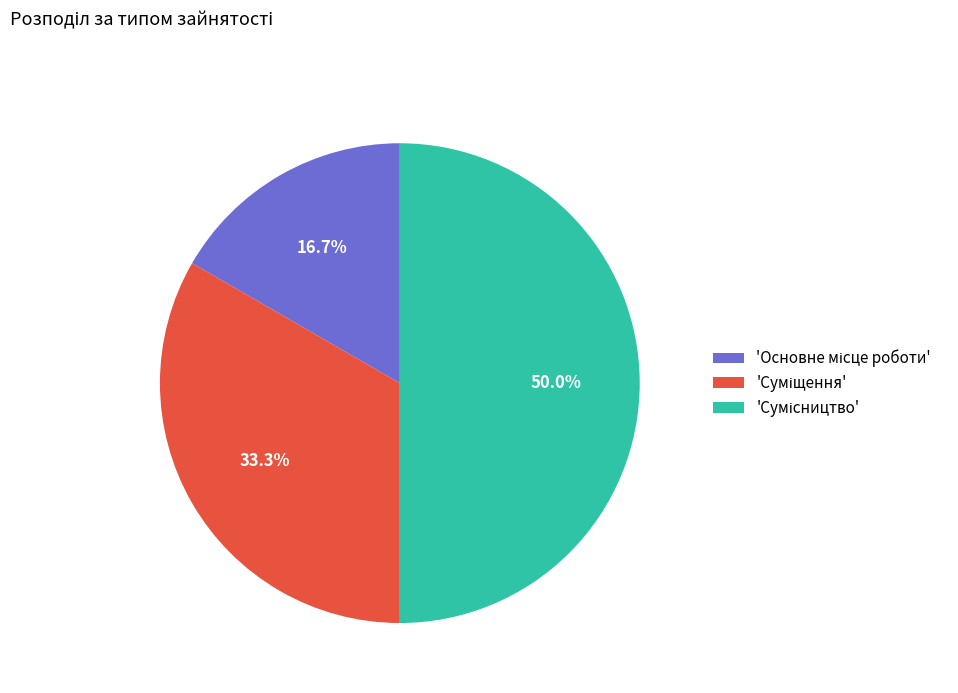

How many segments does this pie chart have?

3